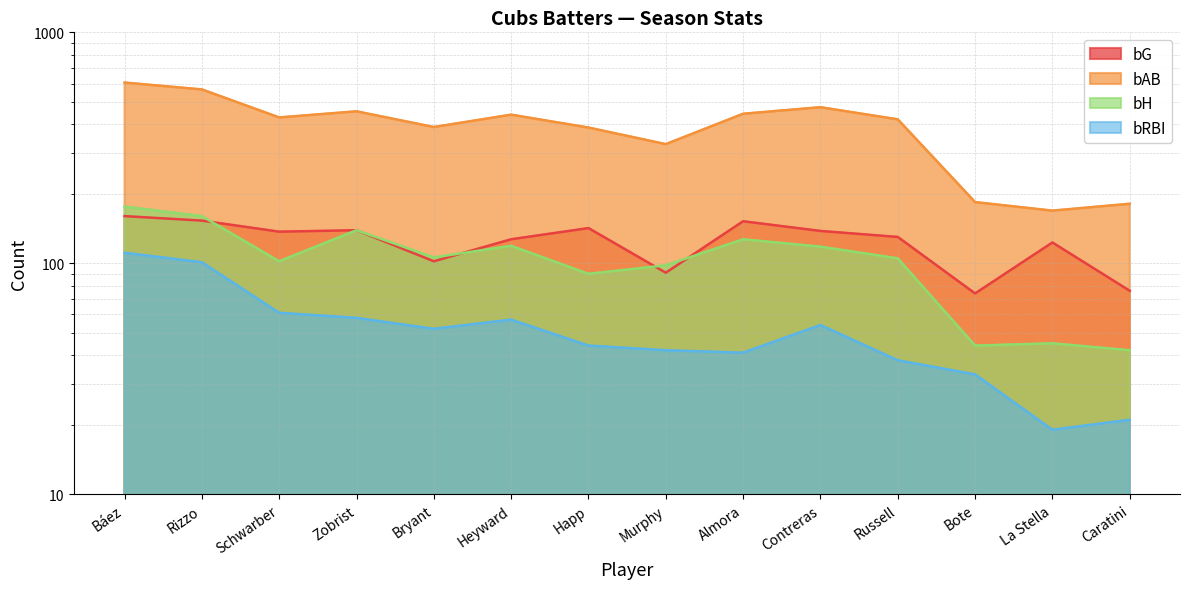

Rank the categories by bG value from highest to lowest.

Báez, Rizzo, Almora, Happ, Zobrist, Contreras, Schwarber, Russell, Heyward, La Stella, Bryant, Murphy, Caratini, Bote